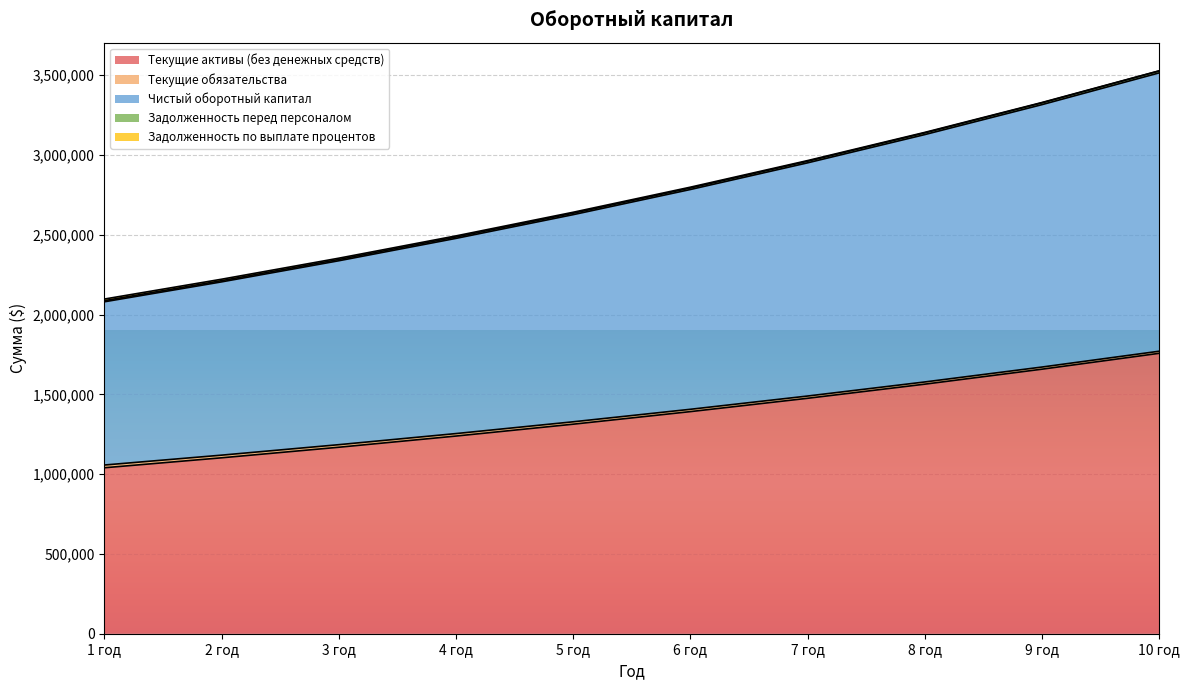

How many categories are shown in the chart?

10